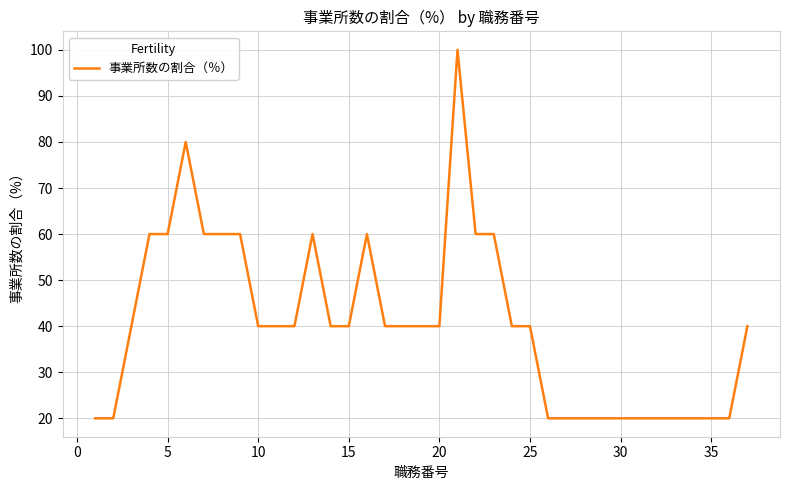

Reading left to right, extract all data points from this chart.

20	20	40	60	60	80	60	60	60	40	40	40	60	40	40	60	40	40	40	40	100	60	60	40	40	20	20	20	20	20	20	20	20	20	20	20	40